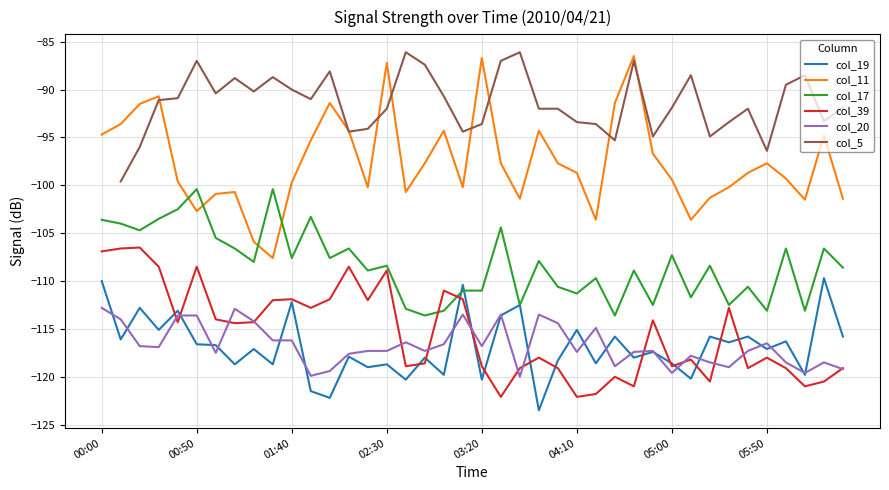

At which label does col_17 first exceed -108?

00:00